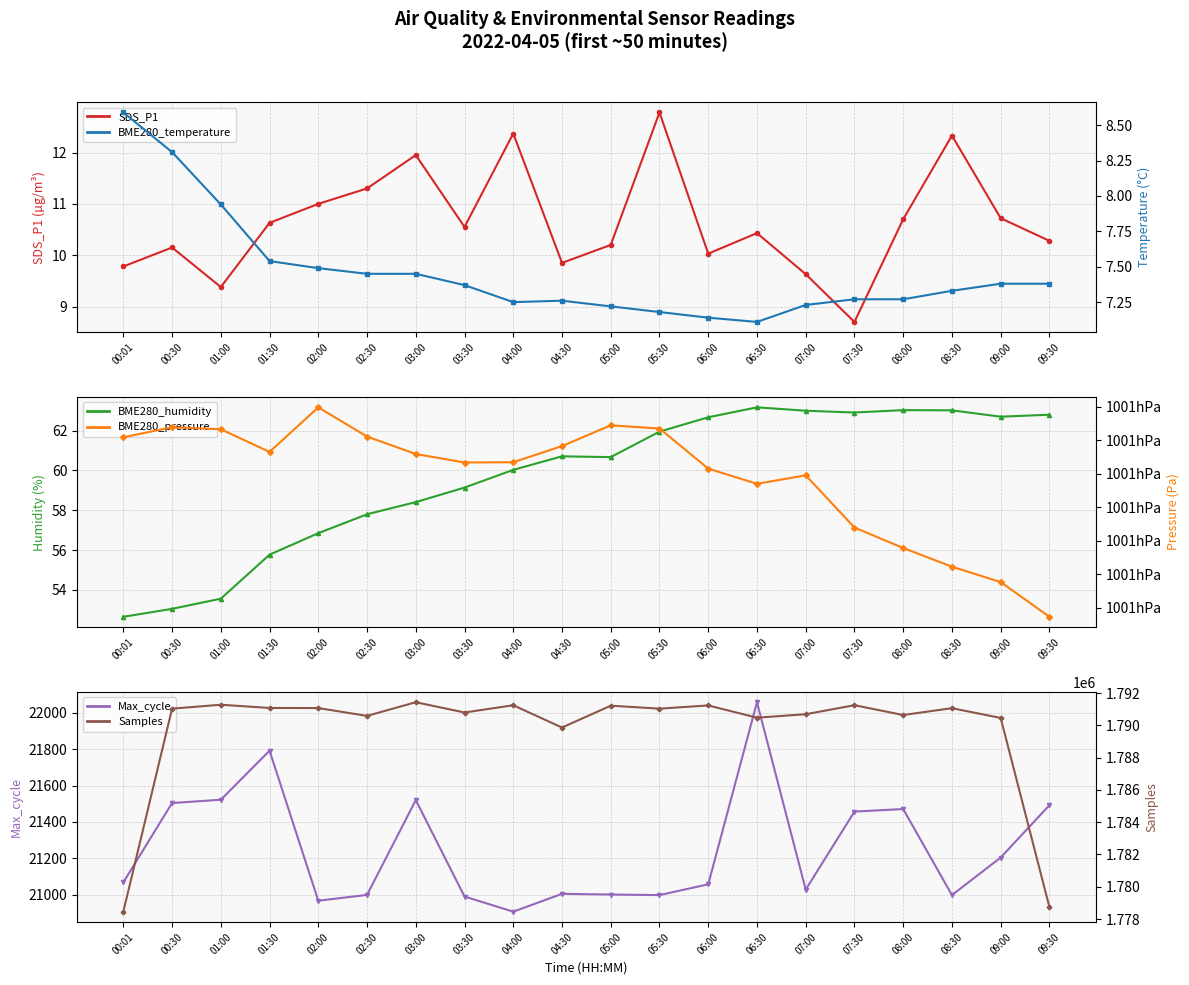

At which category is the sum across all series the highest?

03:00